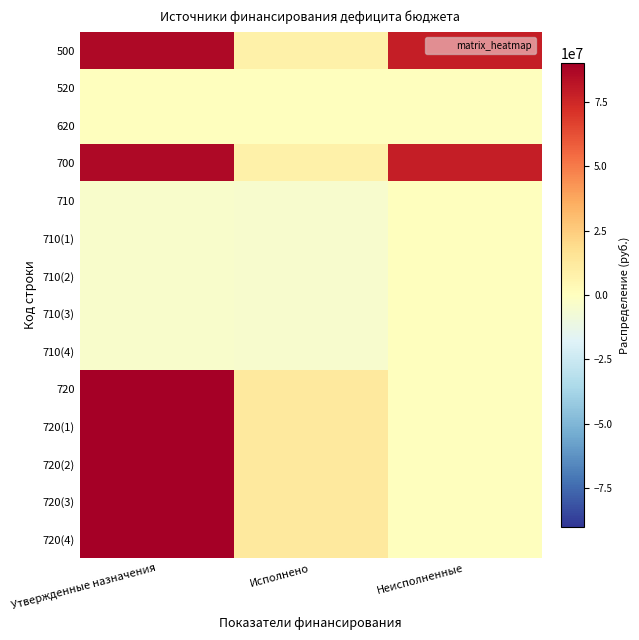

Reading left to right, extract all data points from this chart.

500: Утвержденные назначения=86248833.8	Исполнено=7964899.9	Неисполненные=78283933.9
520: Утвержденные назначения=0.0	Исполнено=0.0	Неисполненные=0.0
620: Утвержденные назначения=0.0	Исполнено=0.0	Неисполненные=0.0
700: Утвержденные назначения=86248833.8	Исполнено=7964899.9	Неисполненные=78283933.9
710: Утвержденные назначения=-3934529.6	Исполнено=-4440181.4	Неисполненные=0.0
710(1): Утвержденные назначения=-3934529.6	Исполнено=-4440181.4	Неисполненные=0.0
710(2): Утвержденные назначения=-3934529.6	Исполнено=-4440181.4	Неисполненные=0.0
710(3): Утвержденные назначения=-3934529.6	Исполнено=-4440181.4	Неисполненные=0.0
710(4): Утвержденные назначения=-3934529.6	Исполнено=-4440181.4	Неисполненные=0.0
720: Утвержденные назначения=90183363.4	Исполнено=12405081.3	Неисполненные=0.0
720(1): Утвержденные назначения=90183363.4	Исполнено=12405081.3	Неисполненные=0.0
720(2): Утвержденные назначения=90183363.4	Исполнено=12405081.3	Неисполненные=0.0
720(3): Утвержденные назначения=90183363.4	Исполнено=12405081.3	Неисполненные=0.0
720(4): Утвержденные назначения=90183363.4	Исполнено=12405081.3	Неисполненные=0.0